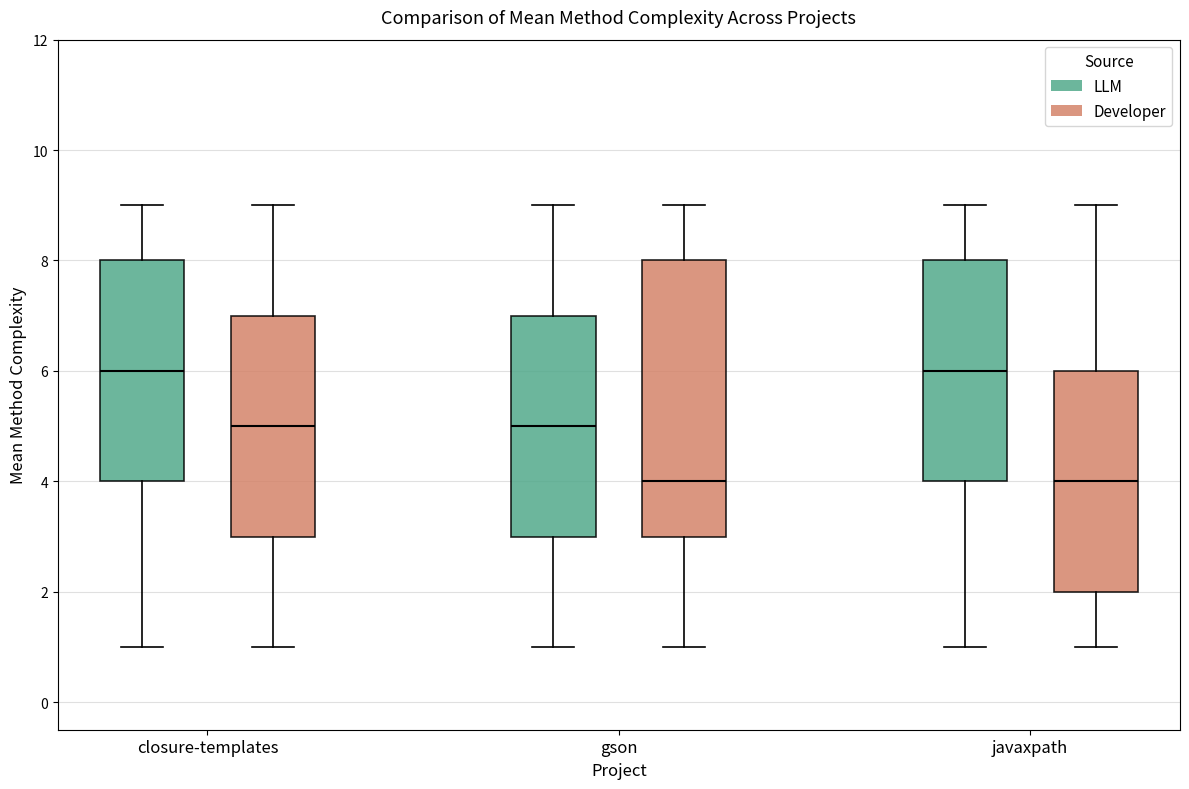

Which box is the tallest, from its lower edge to its upper edge?

gson (Developer)